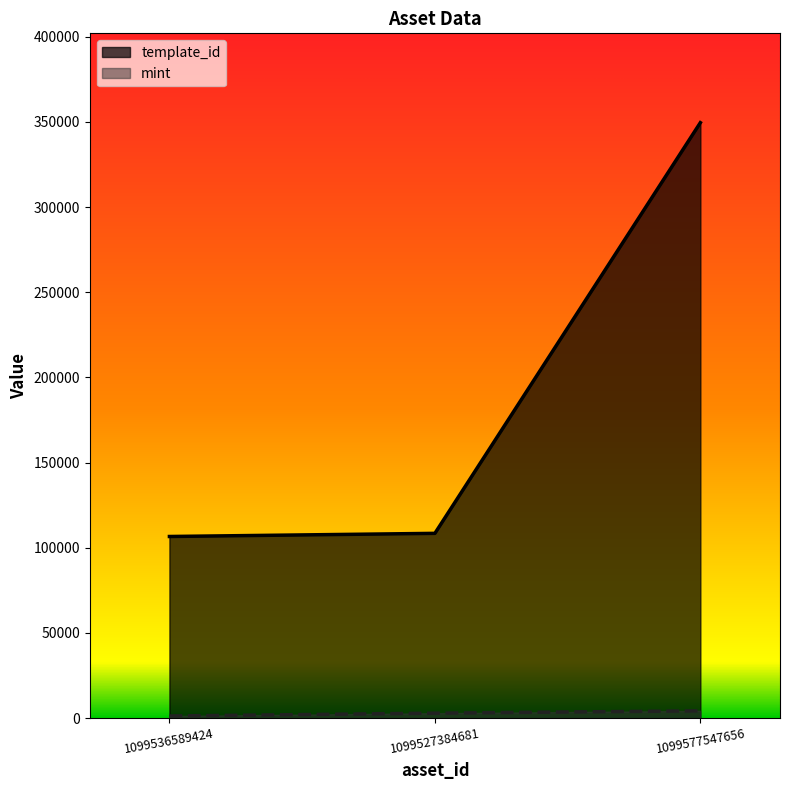

How many lines are shown in the chart?

2